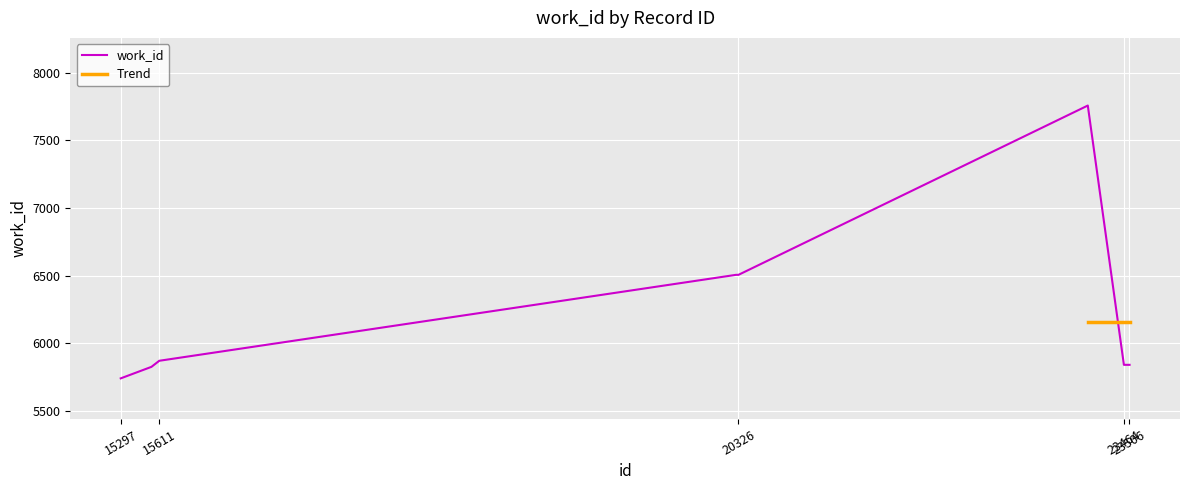

How many interior local peaks (higher than both neighbors) does the data have?

1